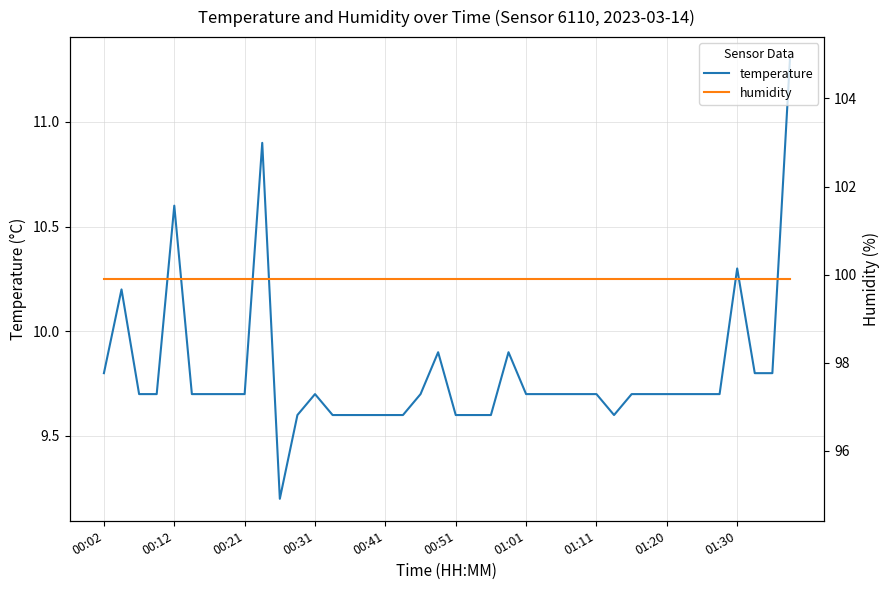

The temperature series shows 16.8 at 01:11. True or false?

False